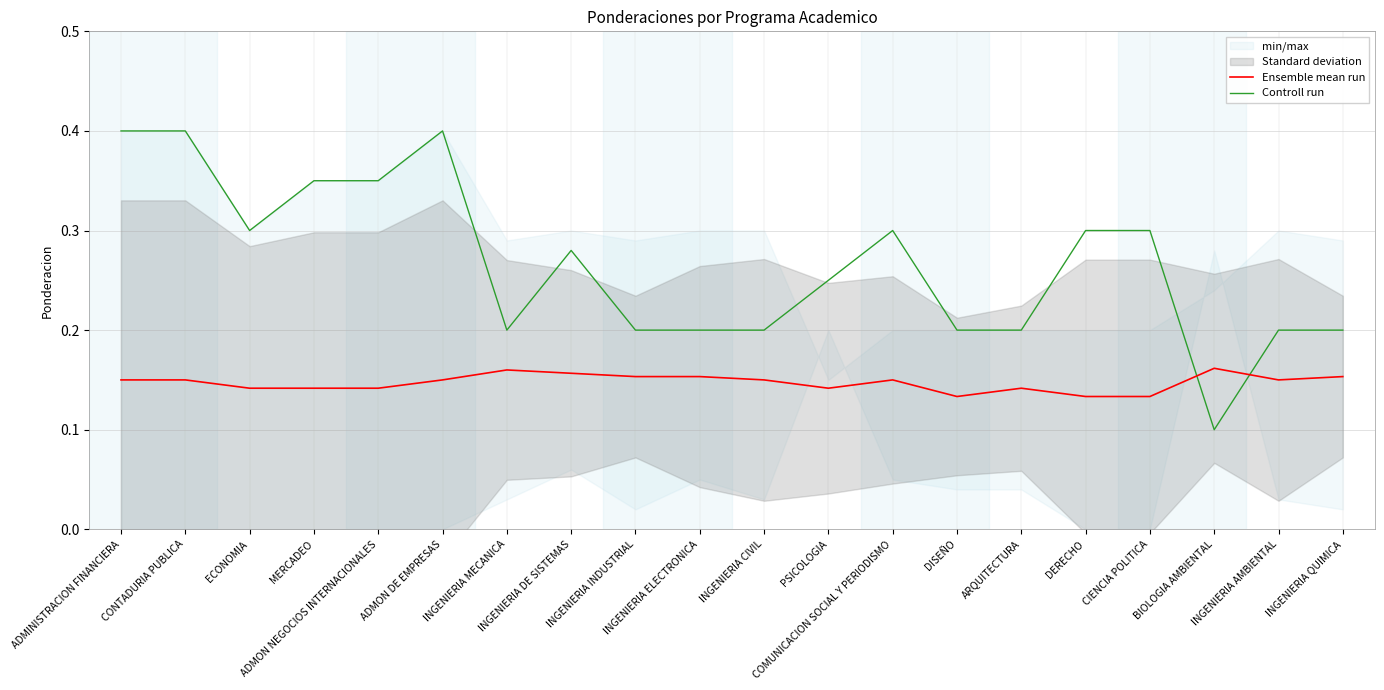

What is the label of the 16th point from the right?

ADMON NEGOCIOS INTERNACIONALES